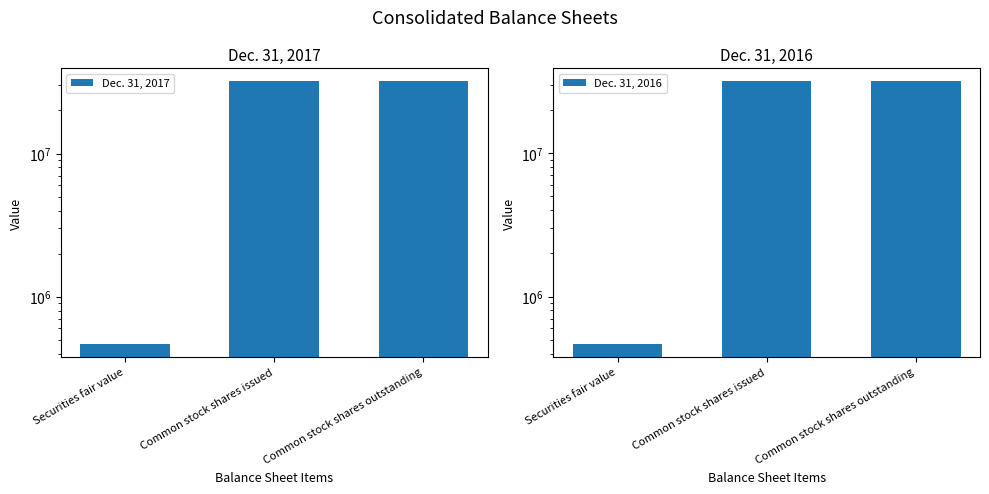

Reading left to right, list all the values displayed in this chart.

Dec. 31, 2017: 470006	31894563	31894563
Dec. 31, 2016: 469871	31621870	31621870